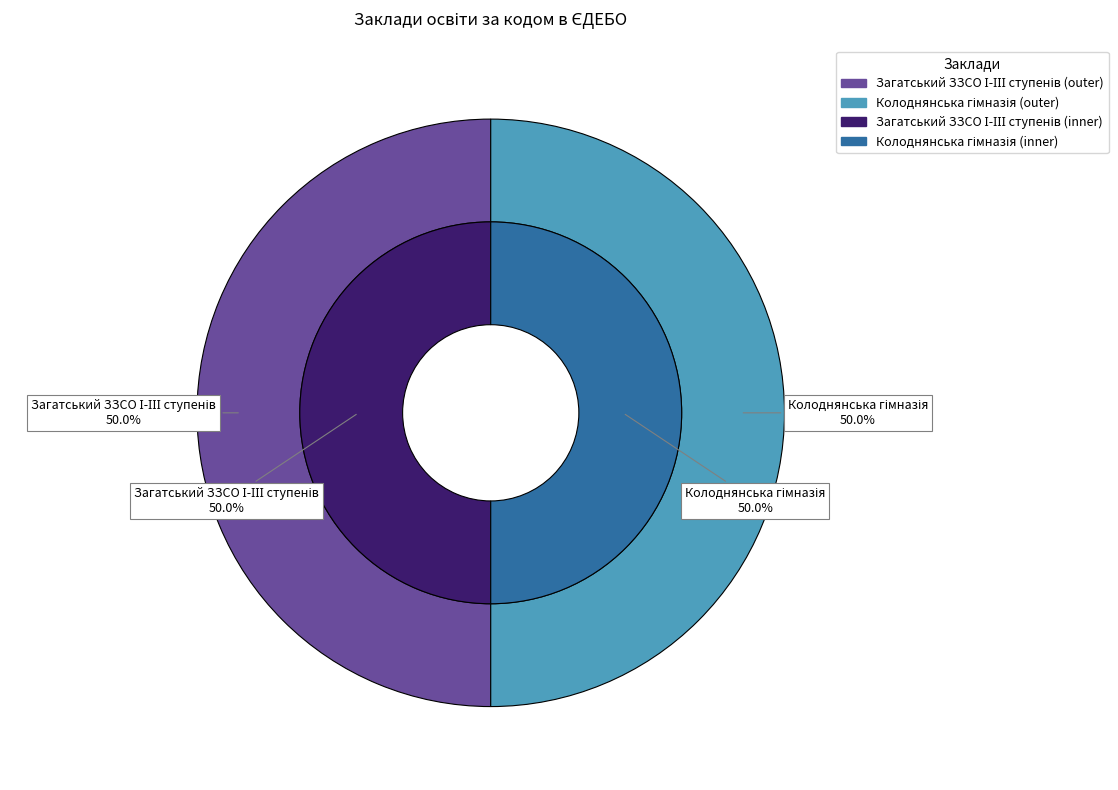

Does Загатський ЗЗСО І-ІІІ ступенів represent more than half of the total?

Yes